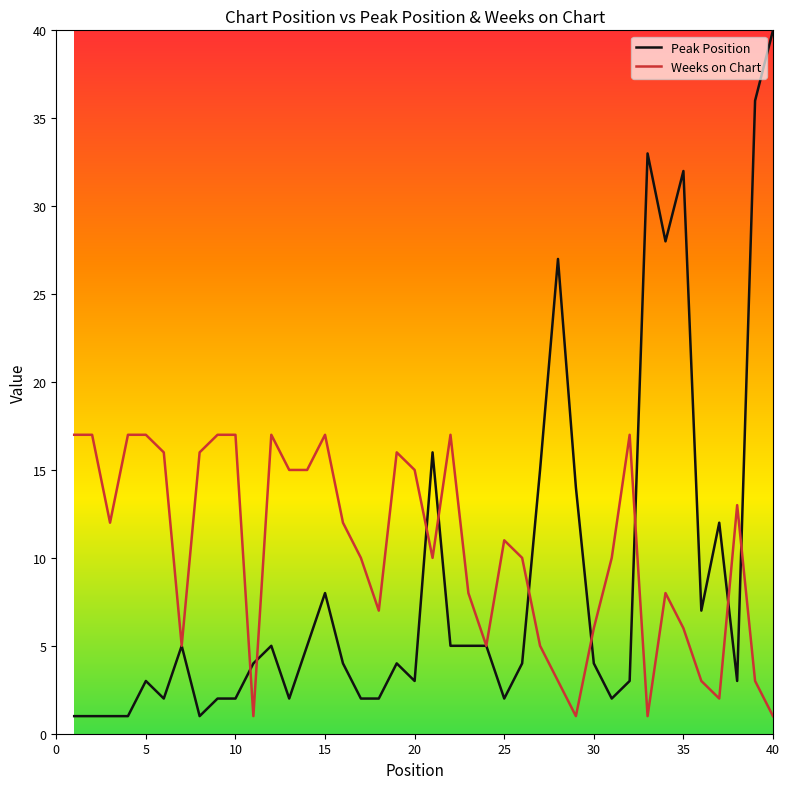

After their last crossing, which series has the higher values: Weeks on Chart or Peak Position?

Peak Position